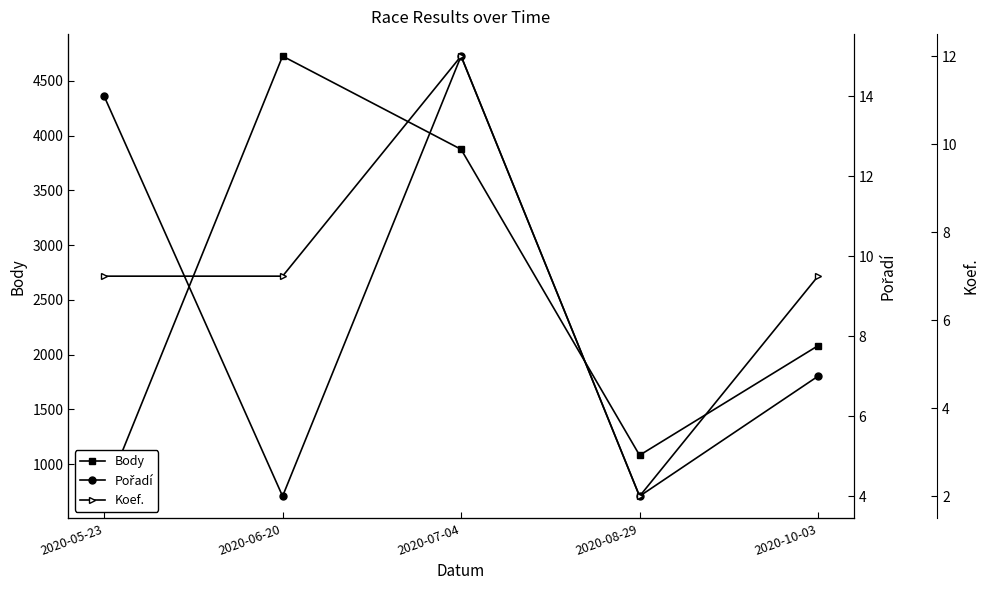

What is the average value of the Pořadí series?

9